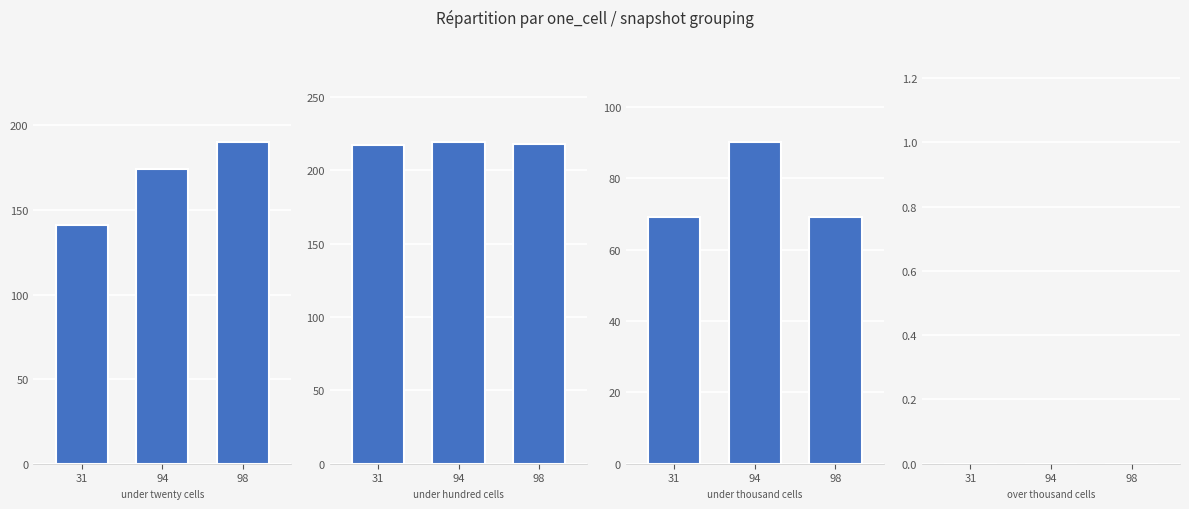

Reading left to right, extract all data points from this chart.

under_twenty_cells: 31=141	94=174	98=190
under_hundred_cells: 31=217	94=219	98=218
under_thousand_cells: 31=69	94=90	98=69
over_thousand_cells: 31=0	94=0	98=0